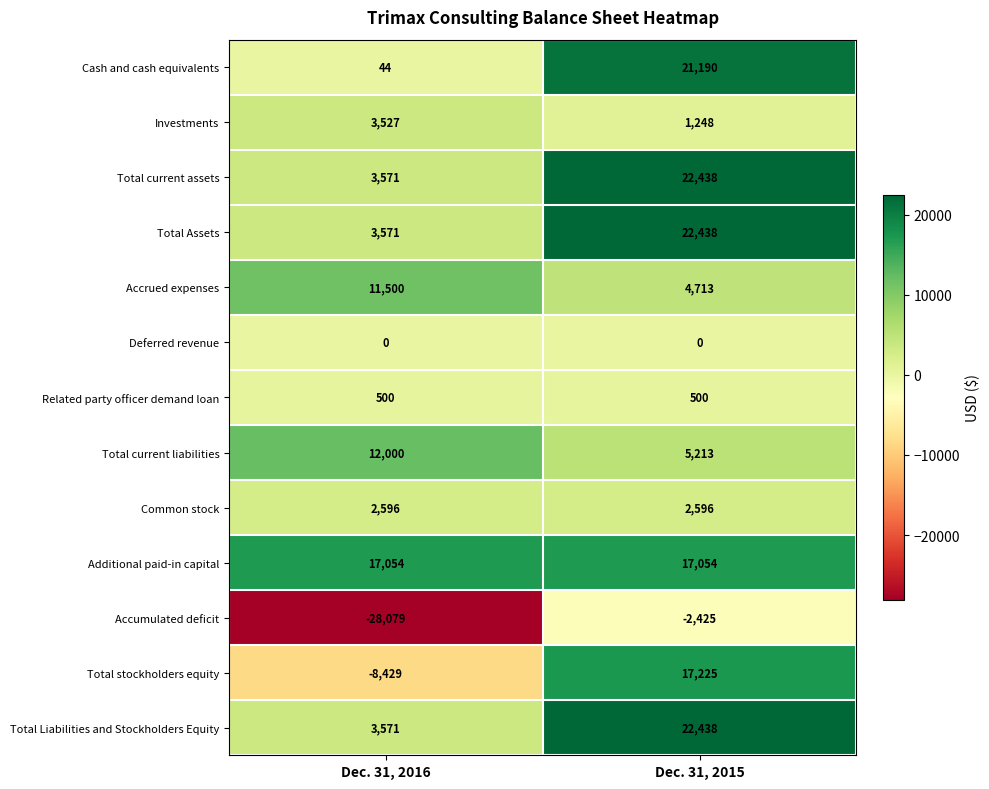

What is the sum of the Accumulated deficit values at Dec. 31, 2015 and Dec. 31, 2016?

-30504